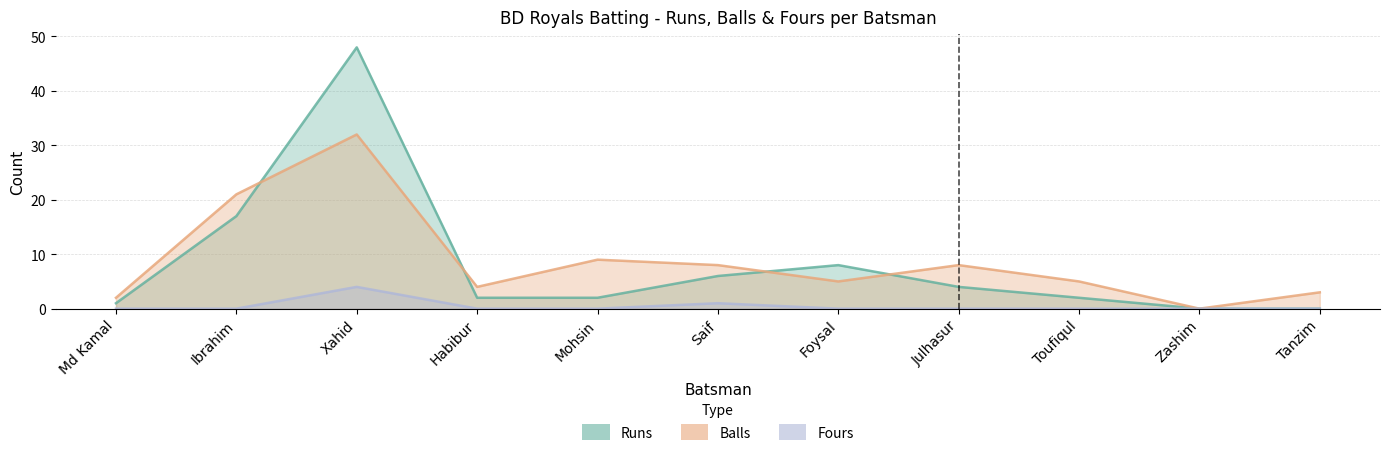

How many distinct data groups are displayed?

3